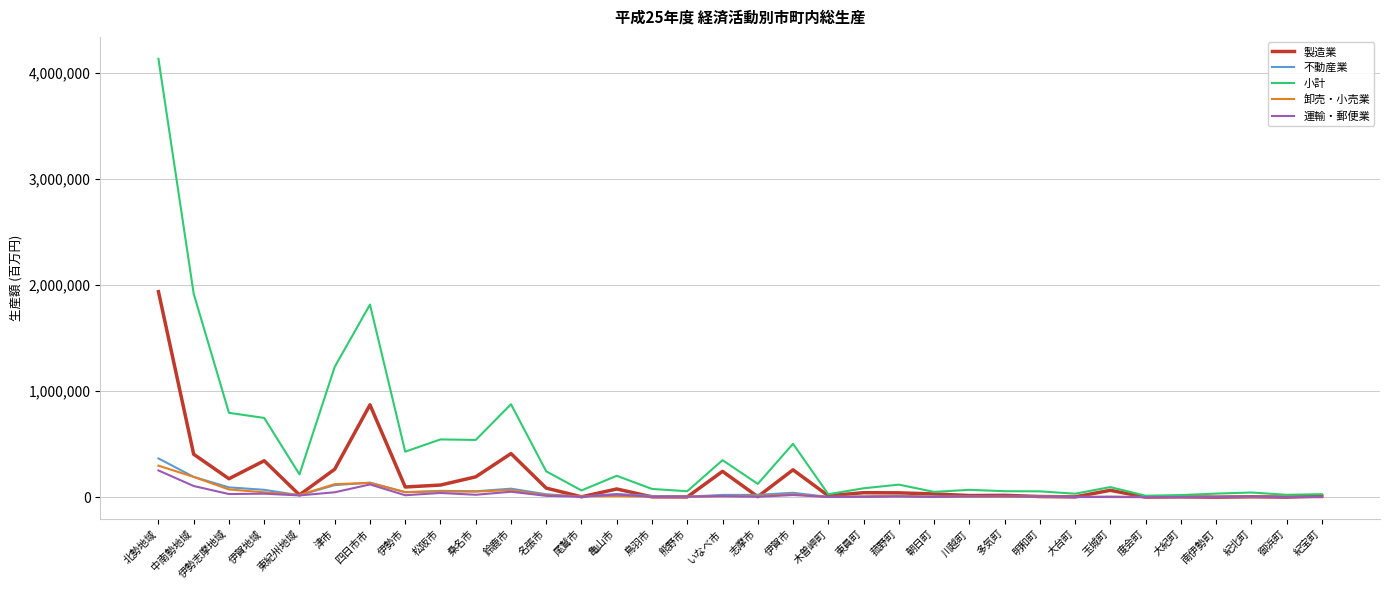

Which series has the largest range (max minus min)?

小計